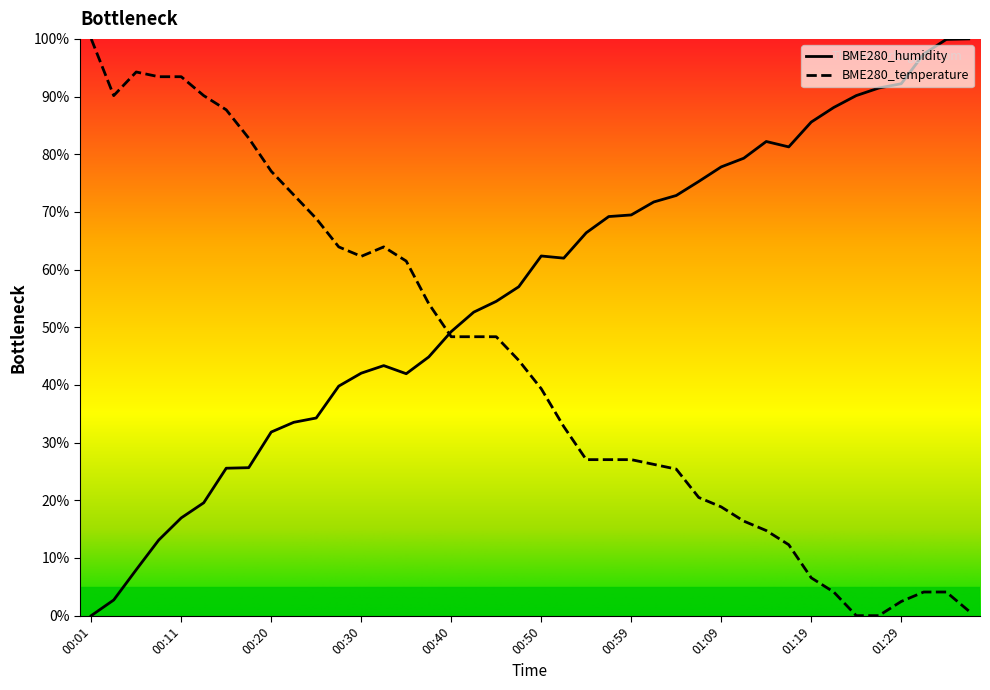

What is the maximum value for BME280_humidity?

100.0